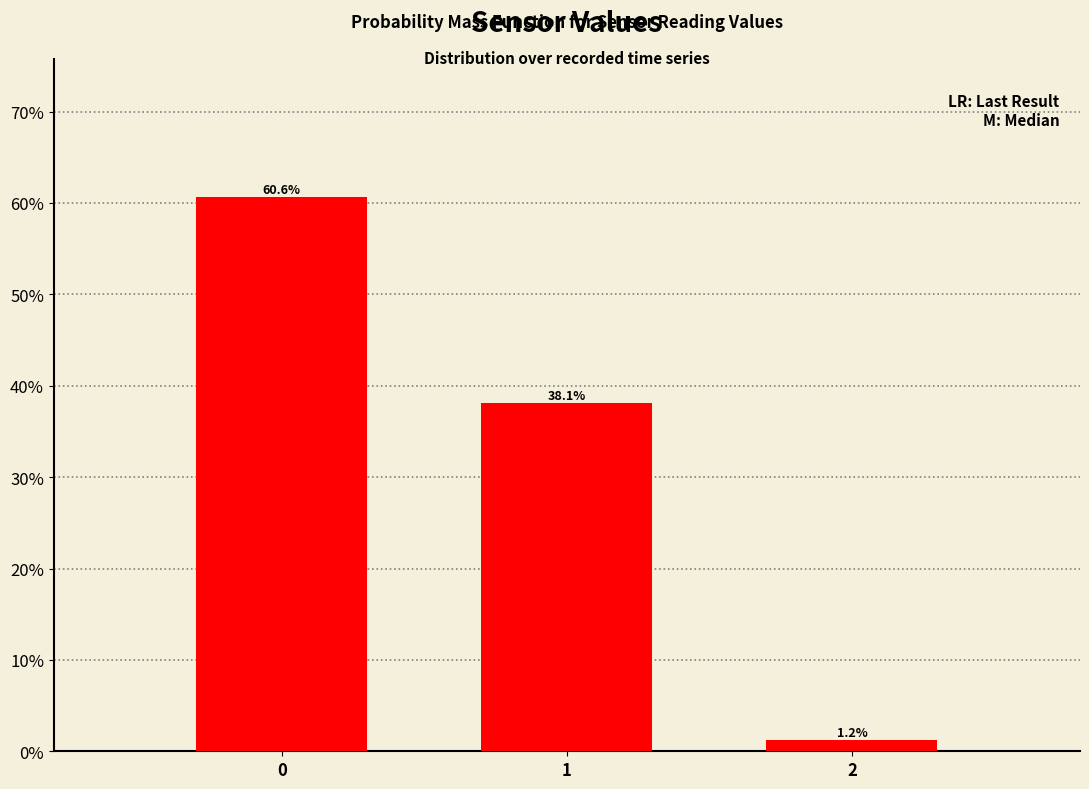

What is the value of the 1st bar from the left?

60.6